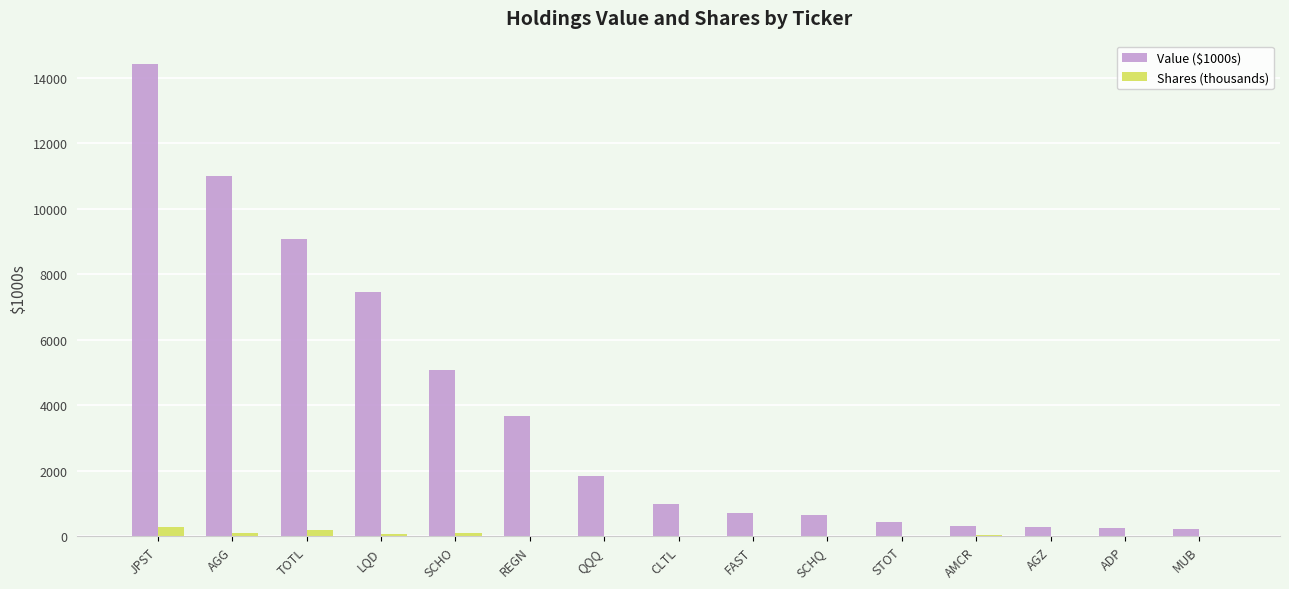

Which series has the largest total across all categories?

Value ($1000s)